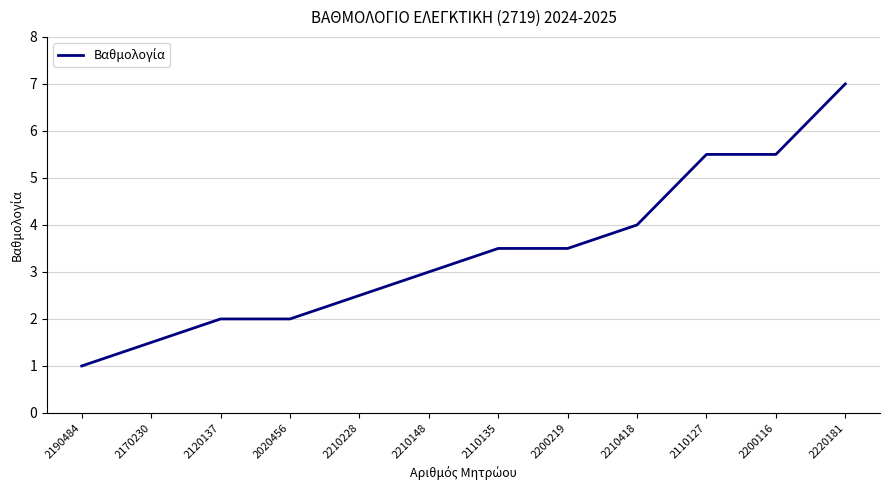

Does the chart have visible grid lines?

Yes